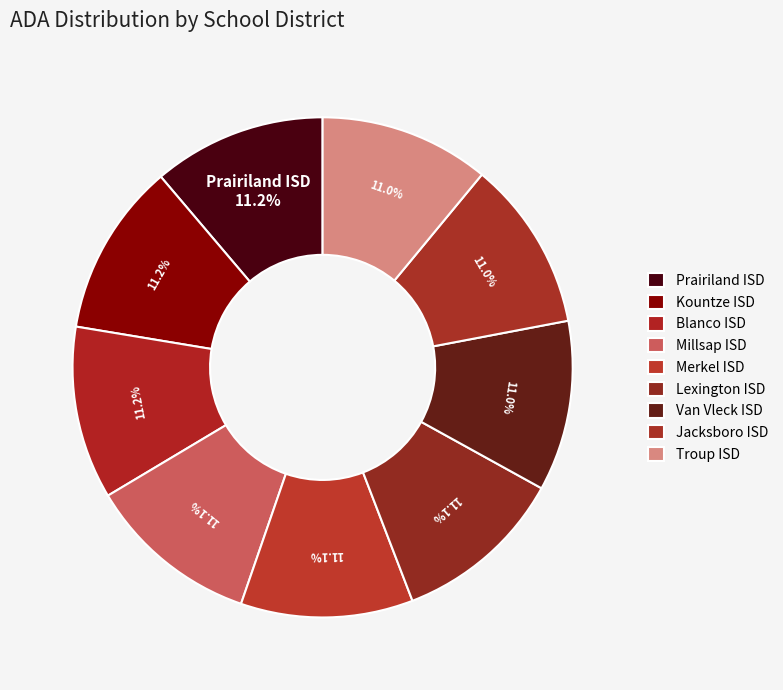

How many slices are in this pie chart?

9